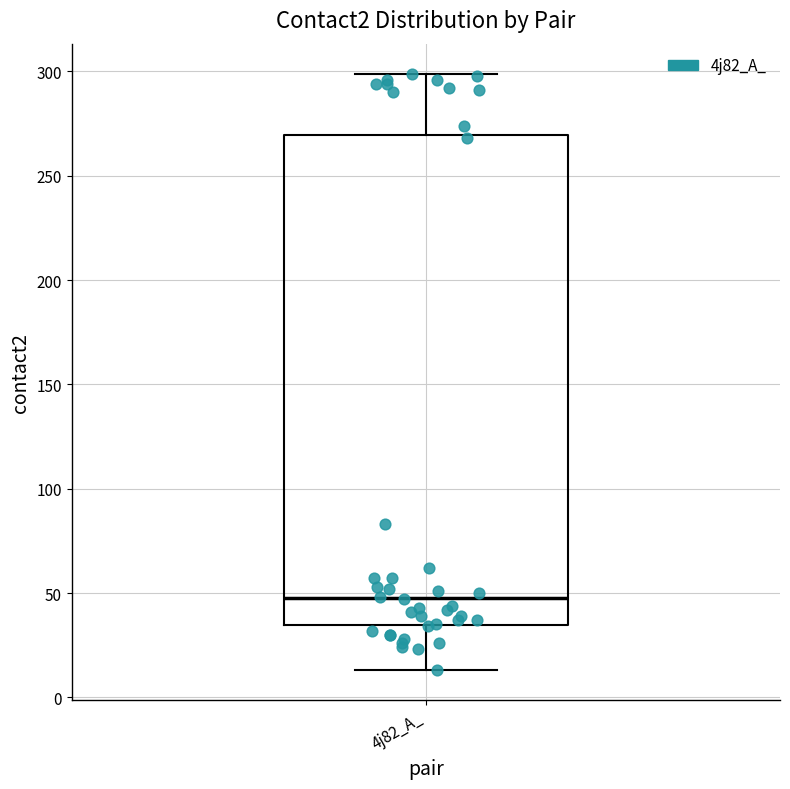

Read this box plot against the y-axis: the position of the median line, the range covered by the box, and the ends of both whiskers. The values are not printed on the chart, so give them approximately, as read against the axis.

median 50, box 35 to 270, whiskers 15 to 300